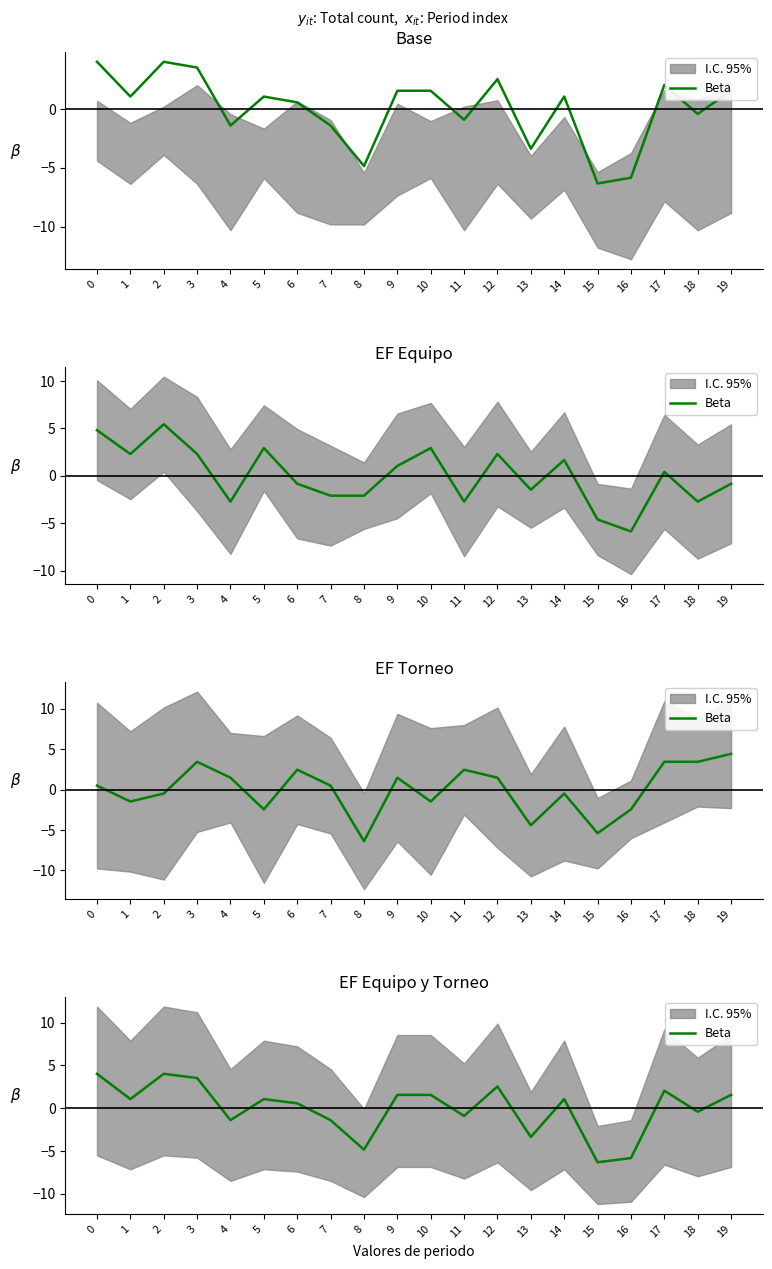

List the labels in order of value, smallest first.

15, 16, 8, 13, 4, 7, 11, 18, 6, 1, 5, 14, 9, 10, 19, 17, 12, 3, 0, 2